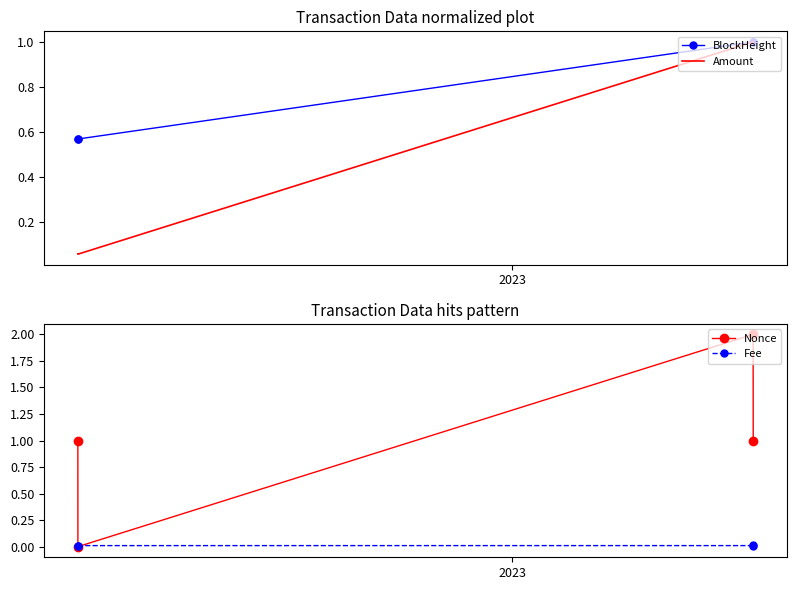

What is the maximum value for BlockHeight?

1.0